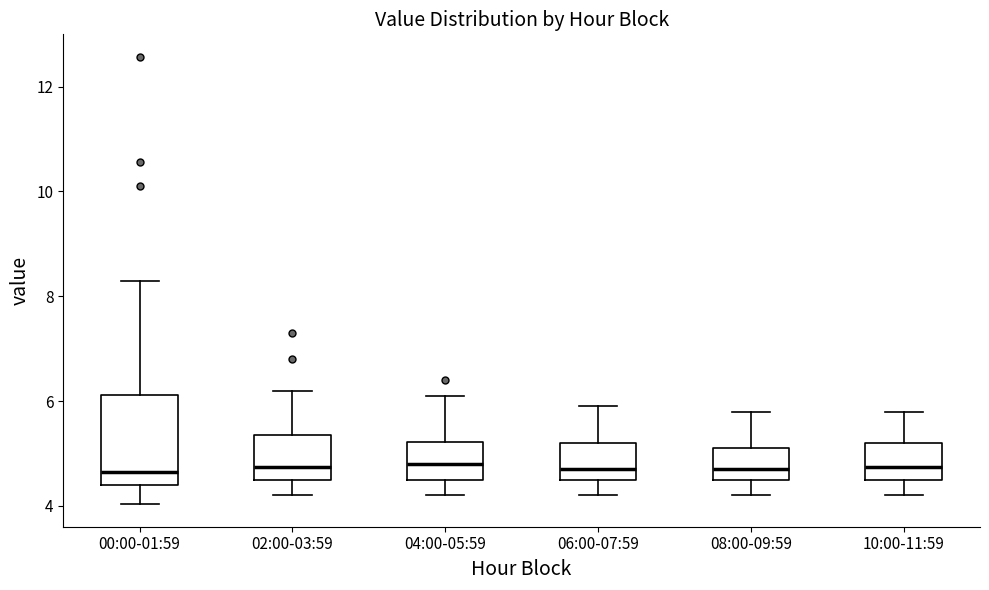

Comparing the boxes themselves (not the whiskers), which one is the tallest?

00:00-01:59